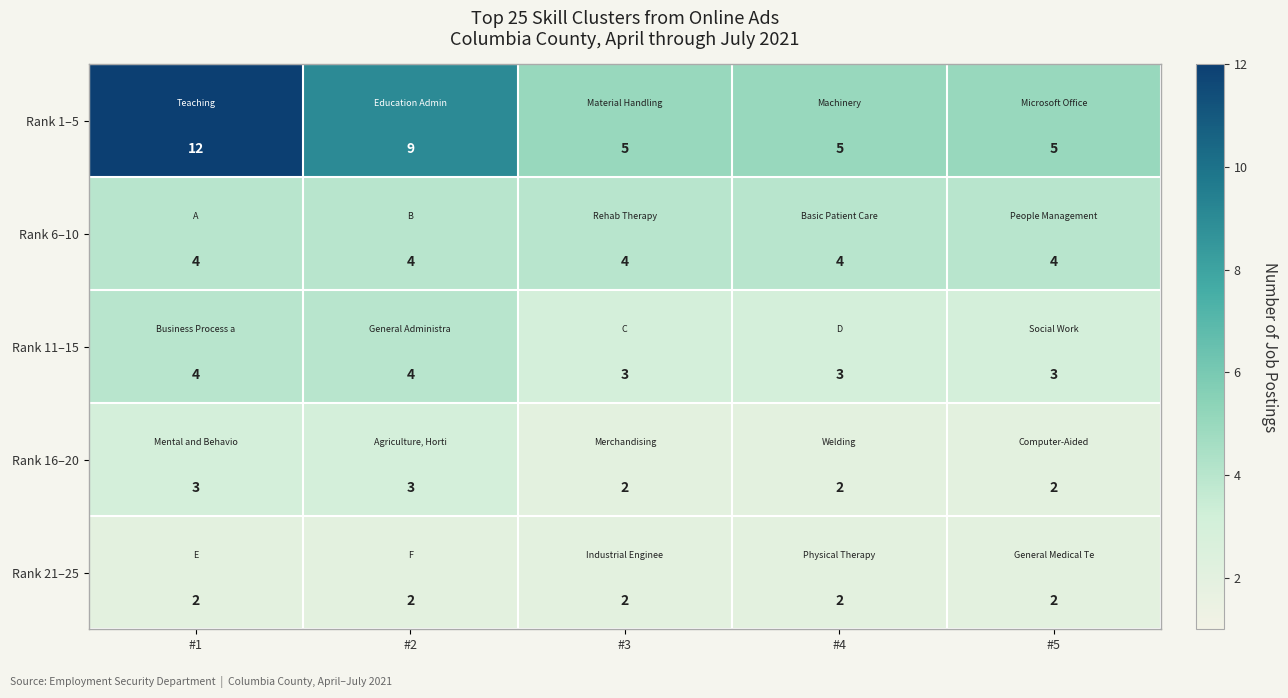

Reading left to right, list all the values displayed in this chart.

Rank 1–5: 12	9	5	5	5
Rank 6–10: 4	4	4	4	4
Rank 11–15: 4	4	3	3	3
Rank 16–20: 3	3	2	2	2
Rank 21–25: 2	2	2	2	2